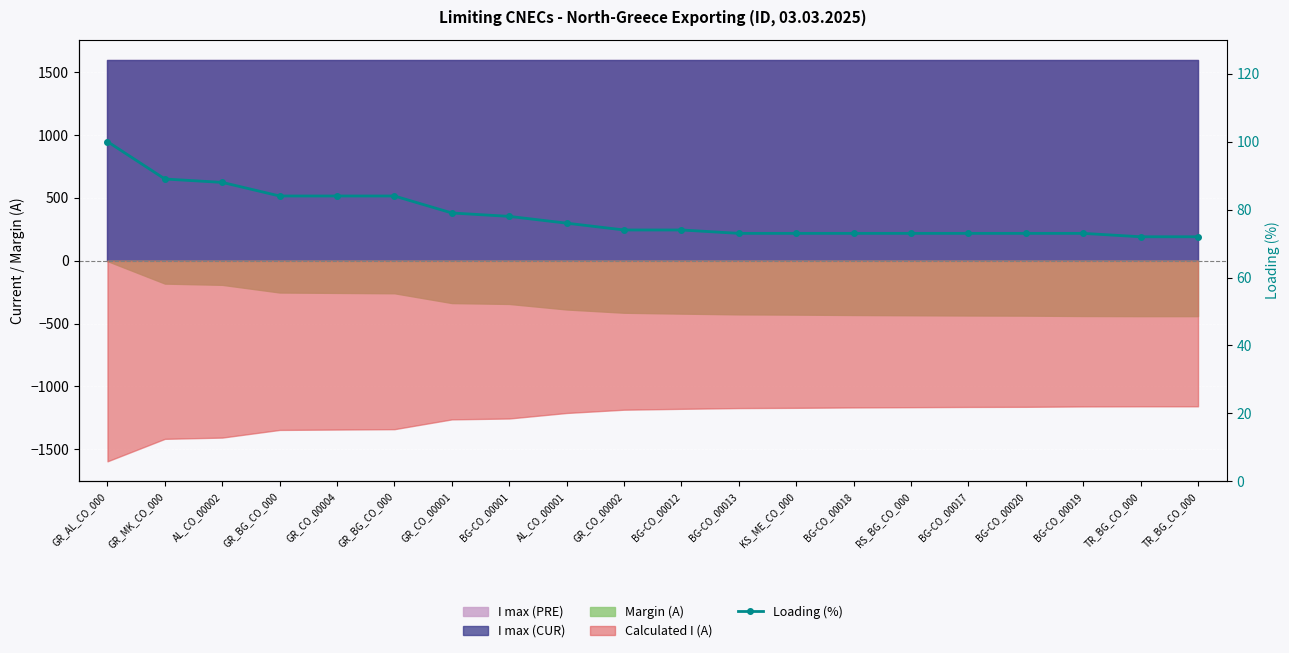

What is the label of the 12th point from the right?

AL_CO_00001